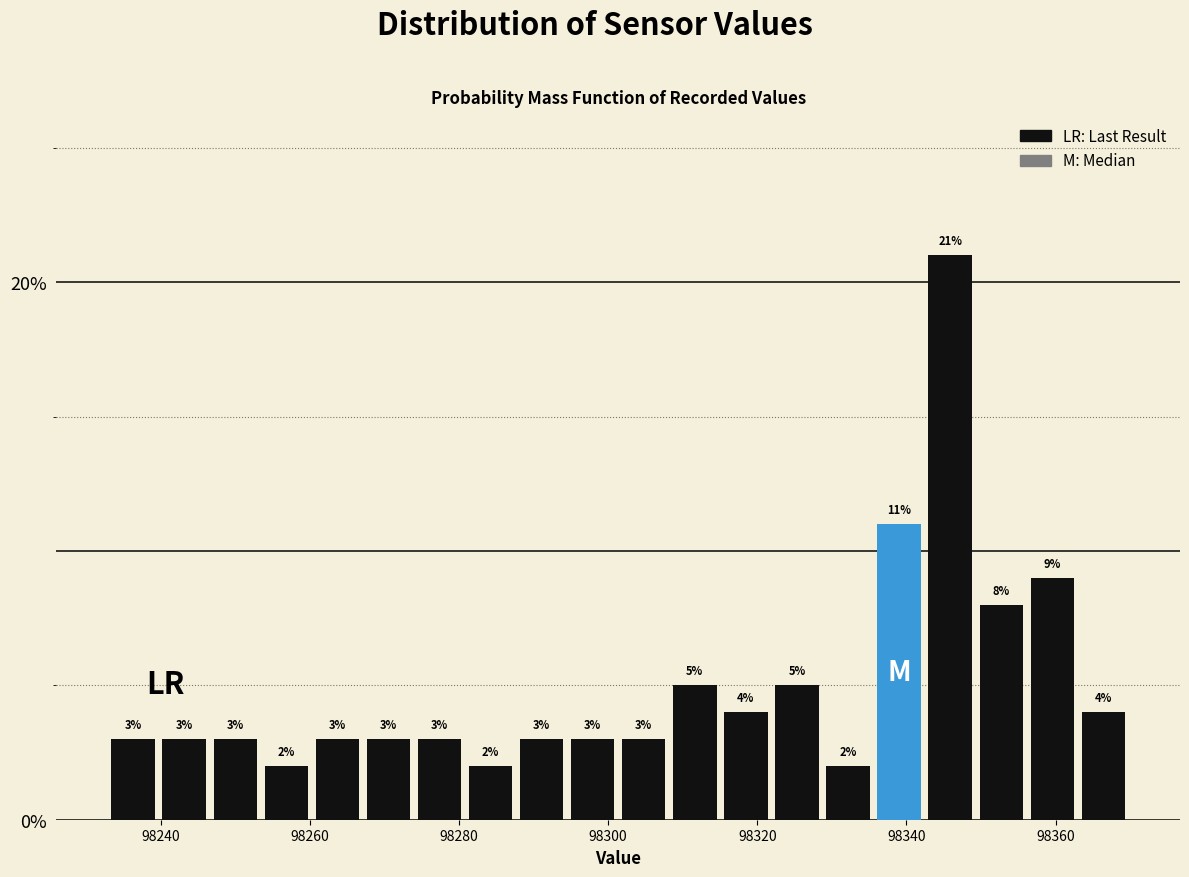

Read against the x-axis, roughly where is the centre of the tallest bar?

98346